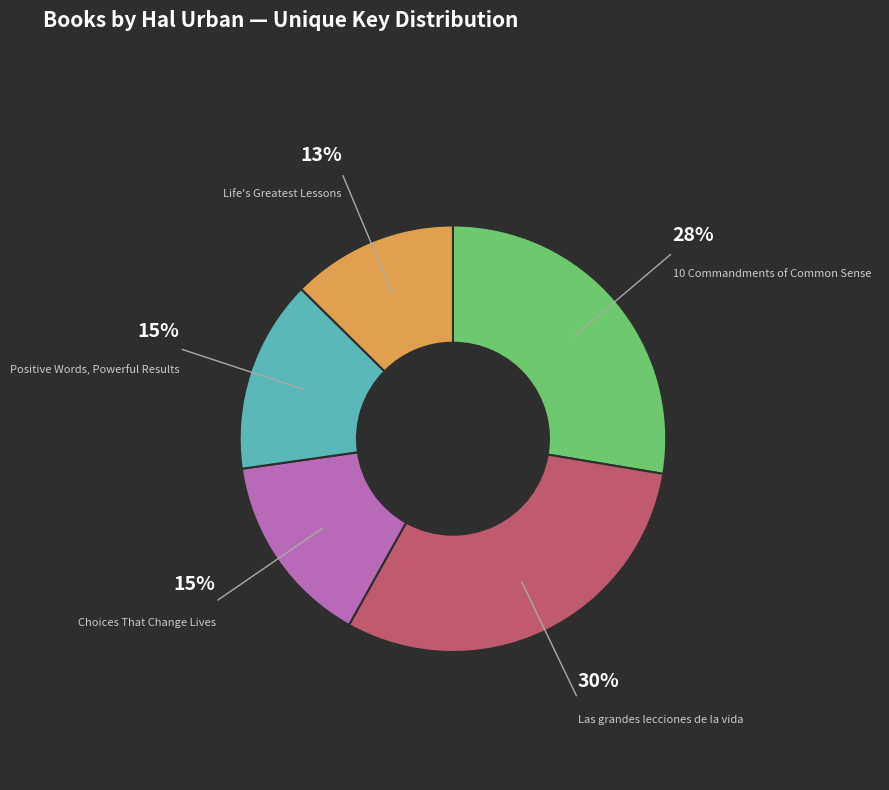

To the nearest percent, what is the average slice percentage?

20%